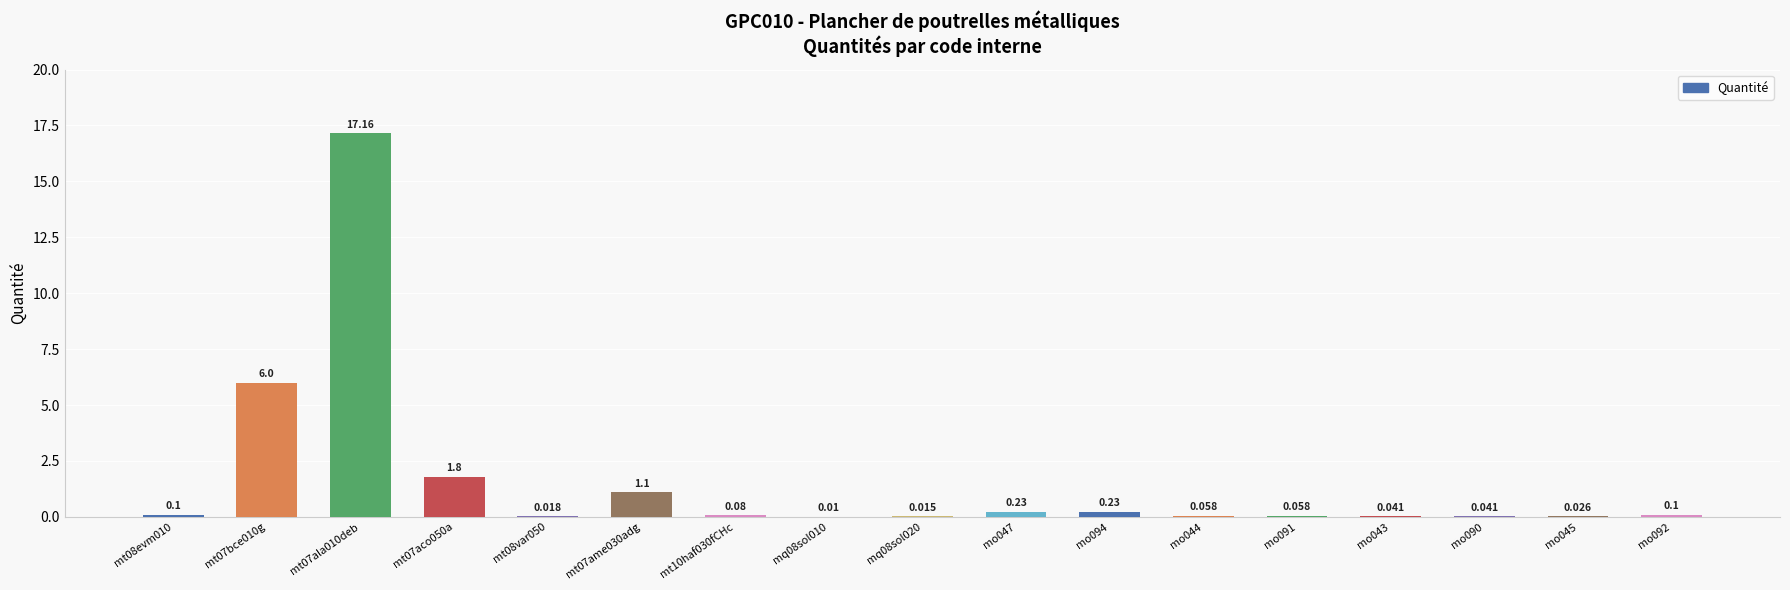

Which label corresponds to the smallest value in the chart?

mq08sol010